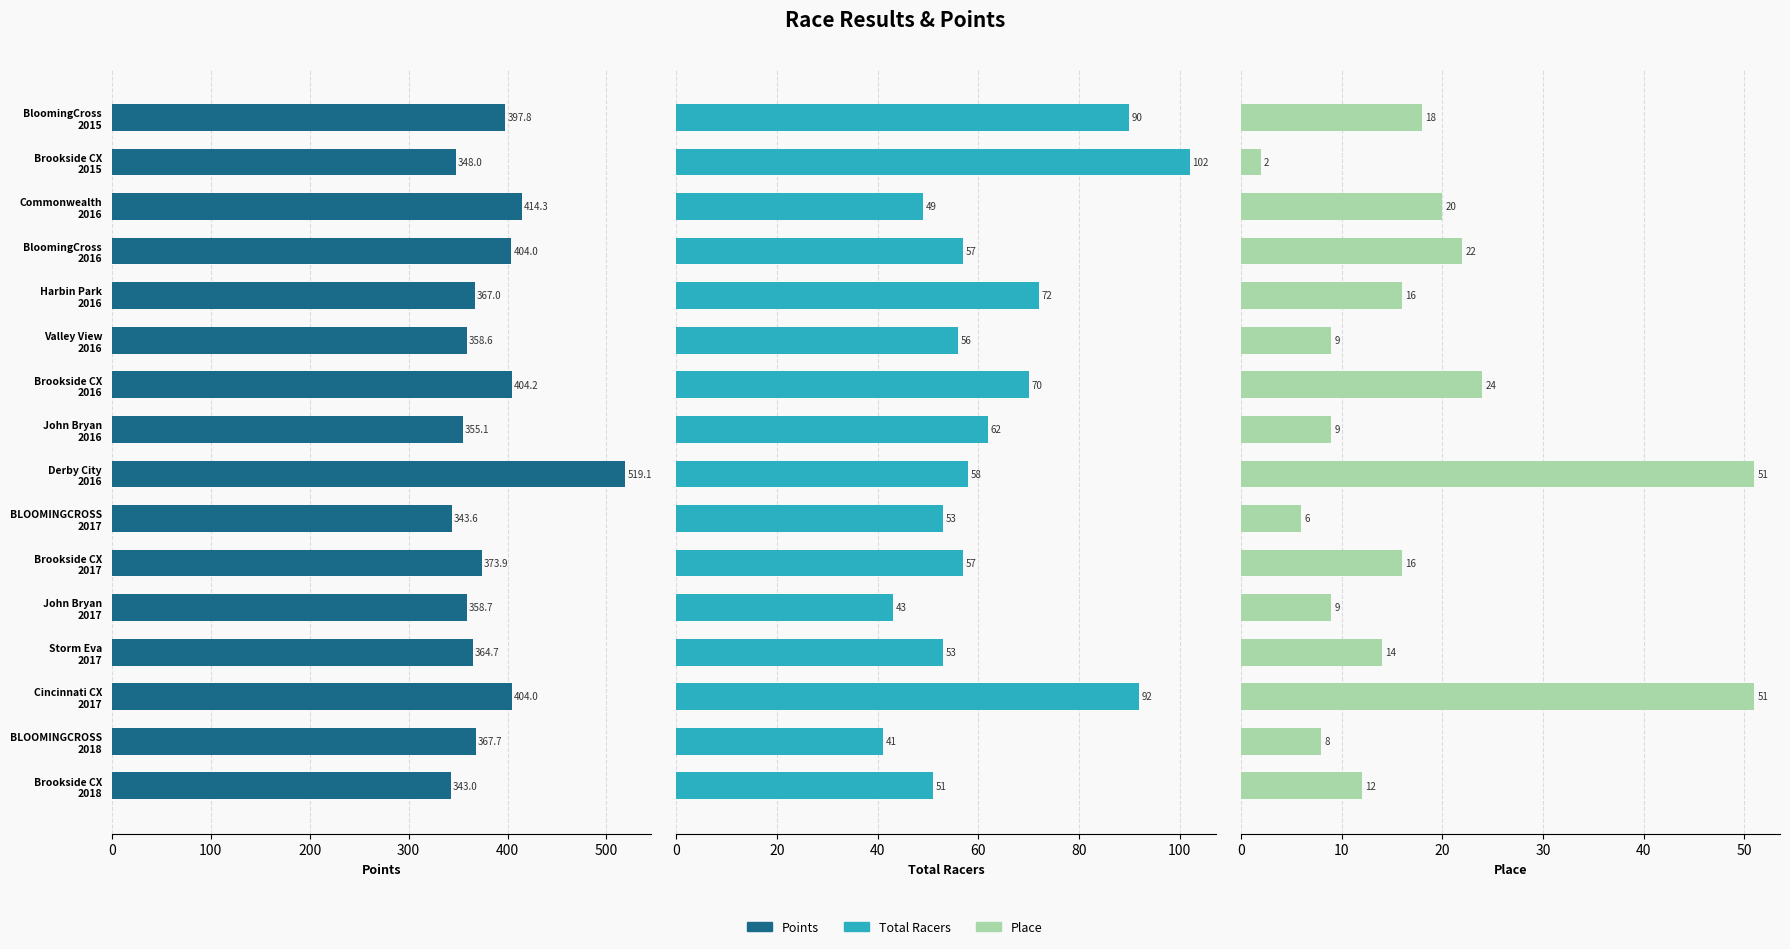

How many distinct data groups are displayed?

3